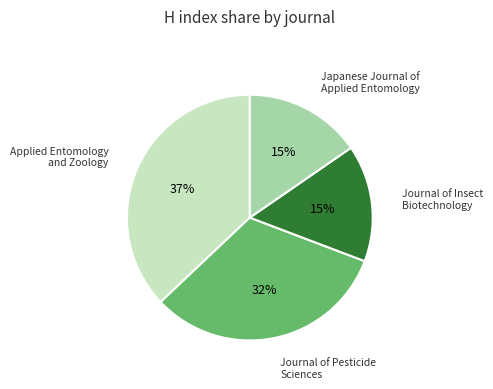

To the nearest percent, what is the difference between the largest and smallest slice percentages?

22%